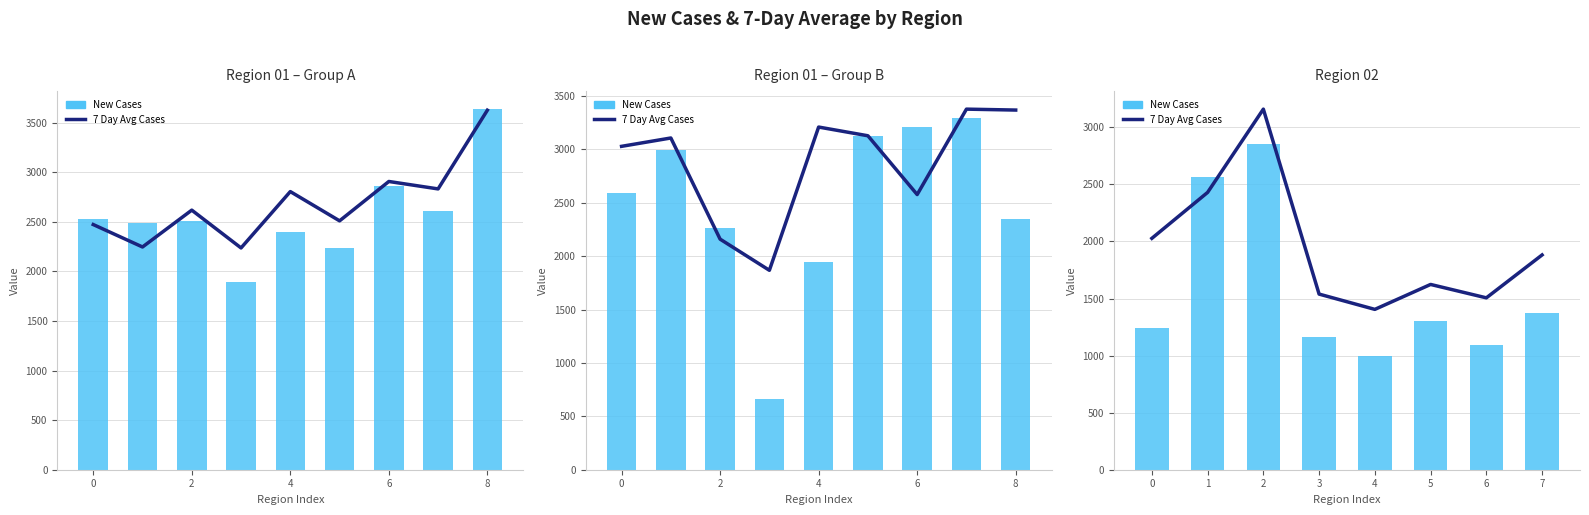

Which series has the largest total across all categories?

7 Day Avg Cases